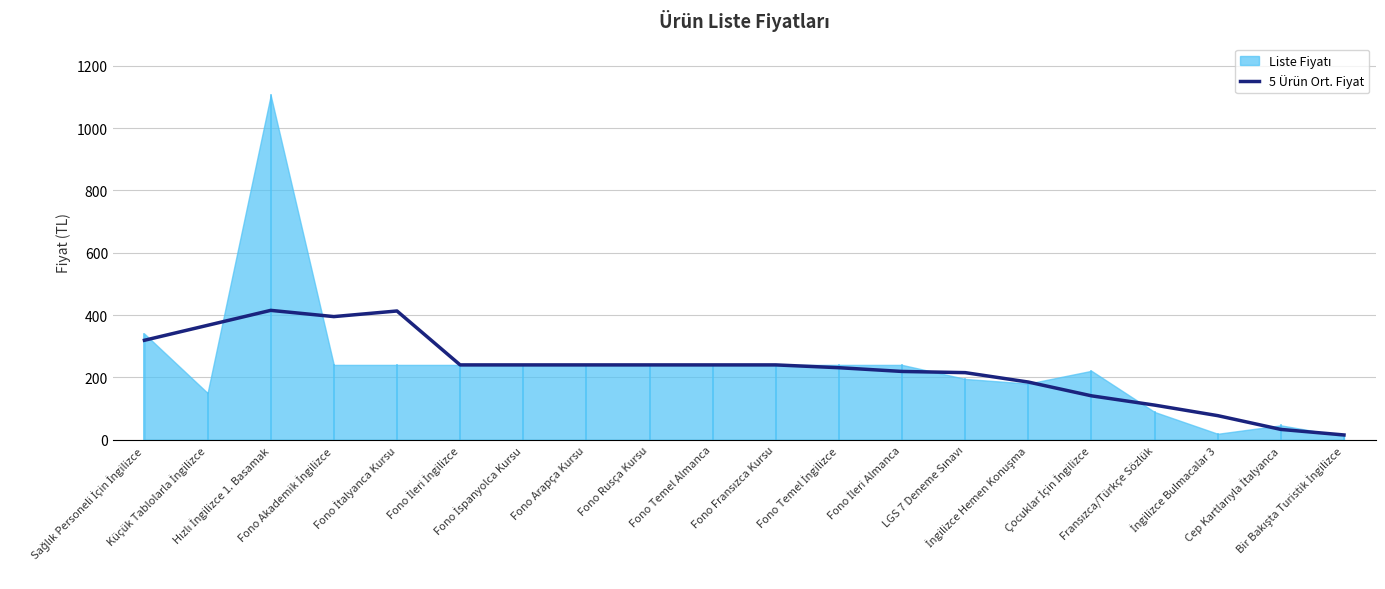

Is it true that the value at LGS 7 Deneme Sınavı is 215.2?

True